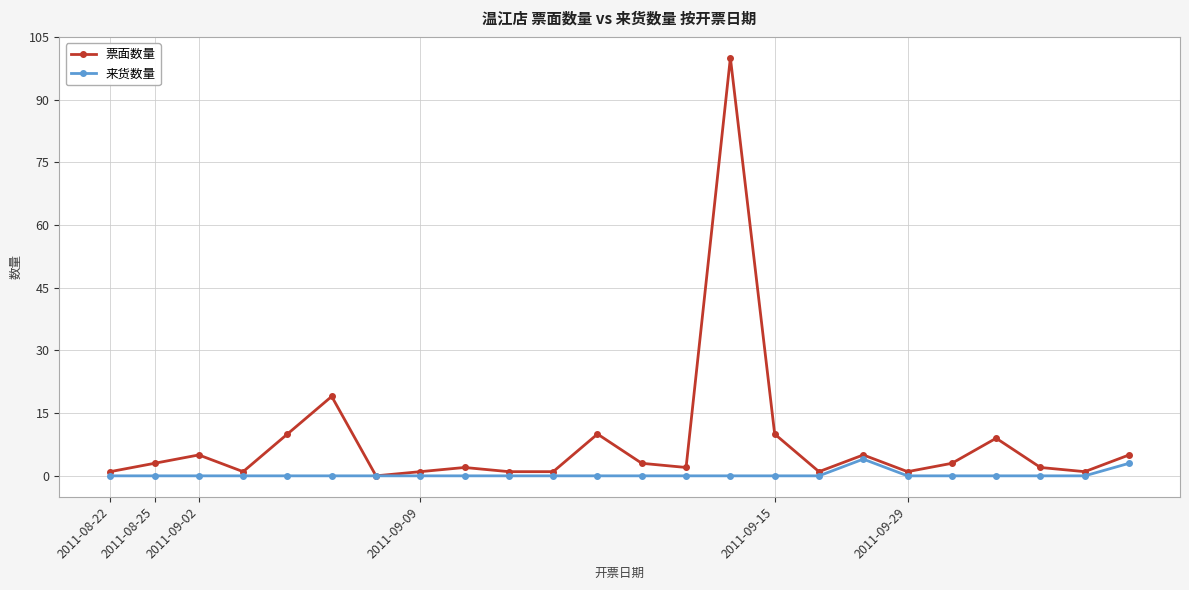

List the series in order of their peak value, highest first.

票面数量, 来货数量